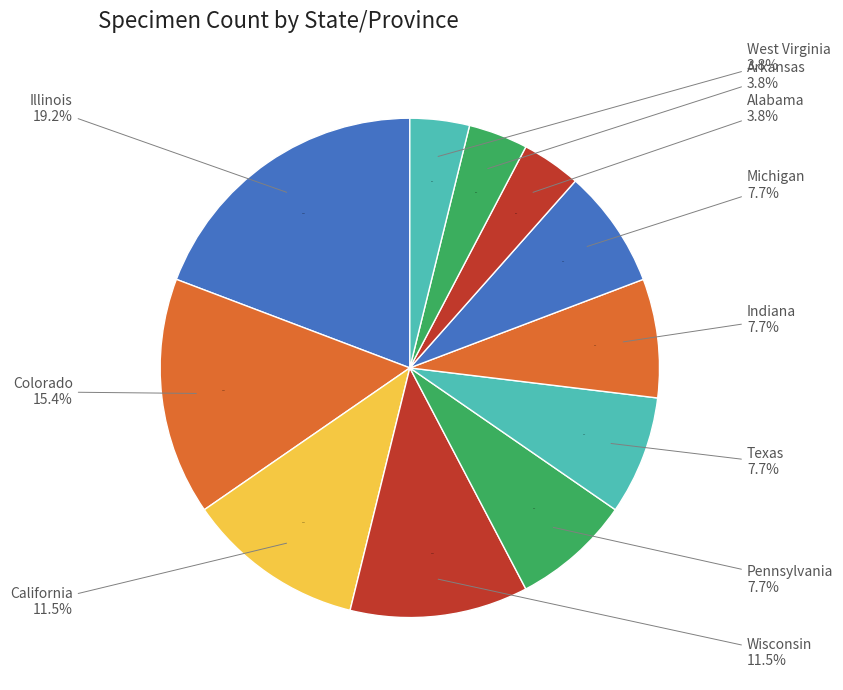

What percentage do West Virginia and Indiana together represent?

11.5%